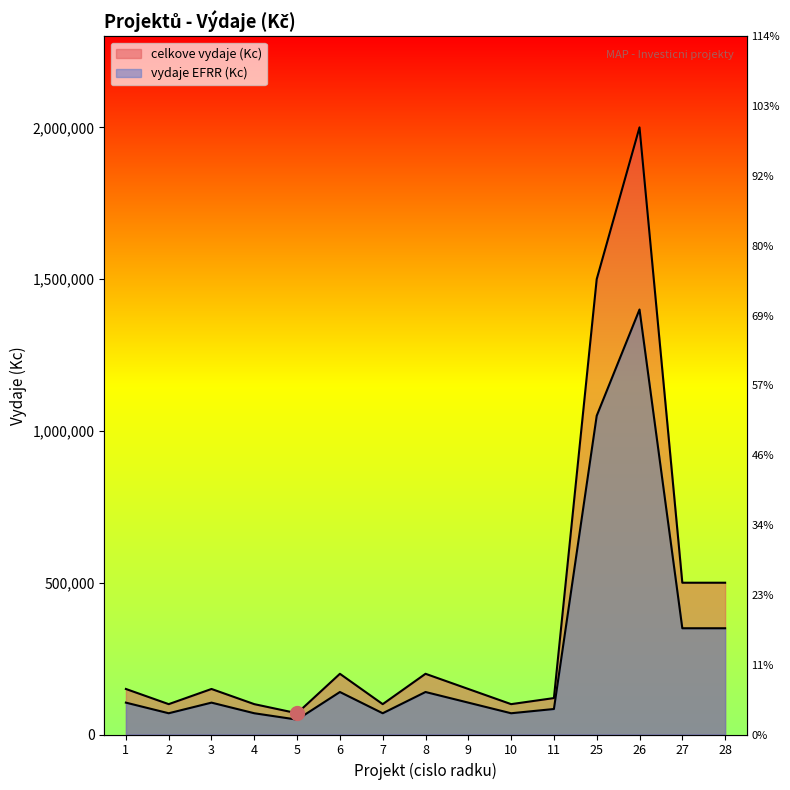

True or false: vydaje EFRR (Kc) and celkove vydaje (Kc) intersect in this chart.

False